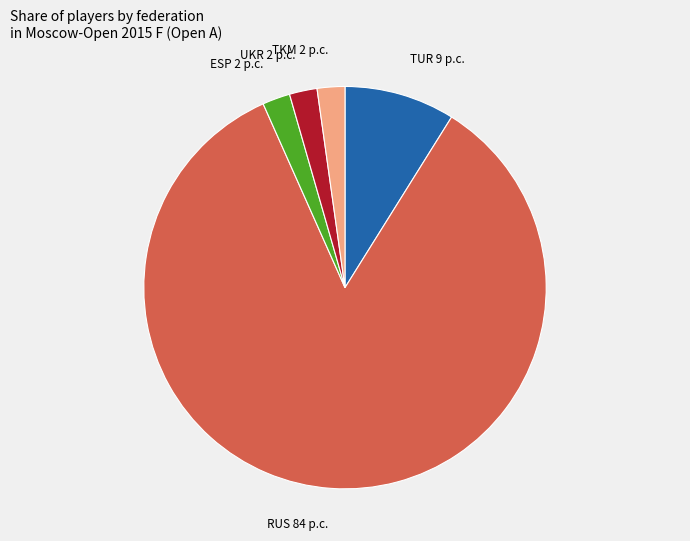

What is the largest slice in the pie chart?

RUS